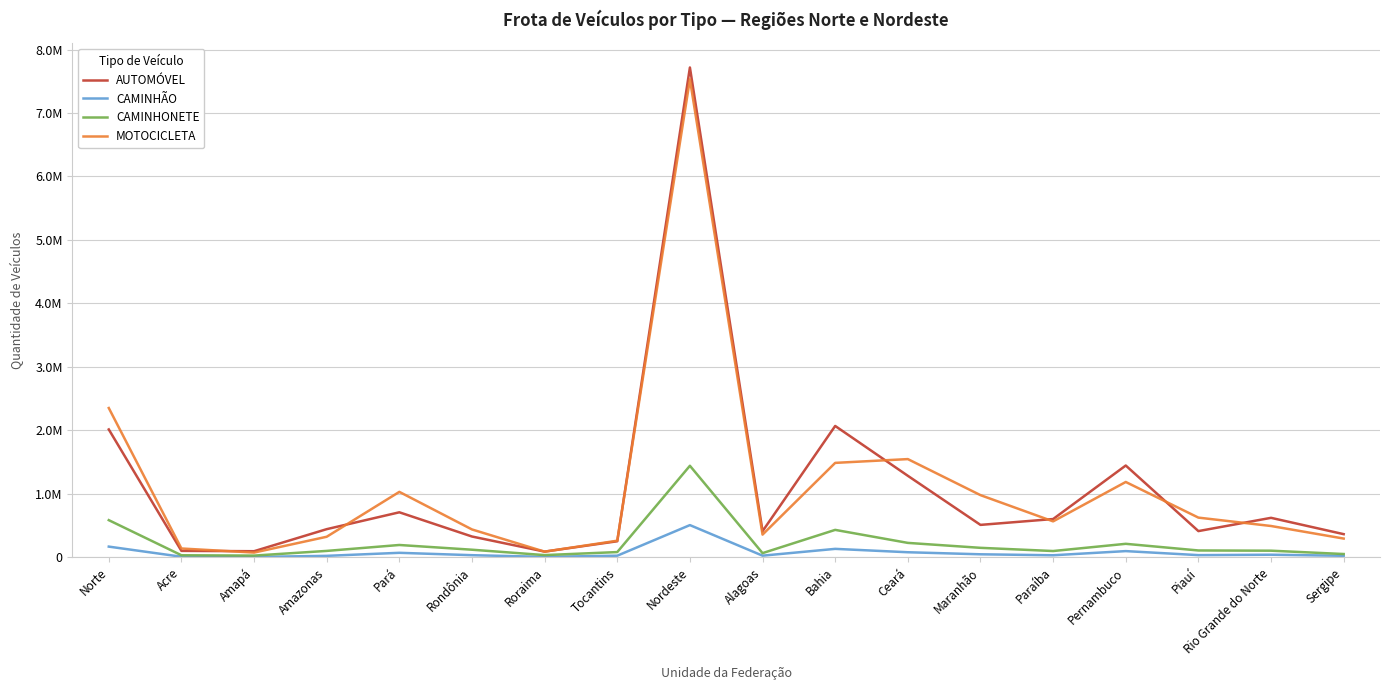

At which label does AUTOMÓVEL reach its minimum?

Roraima